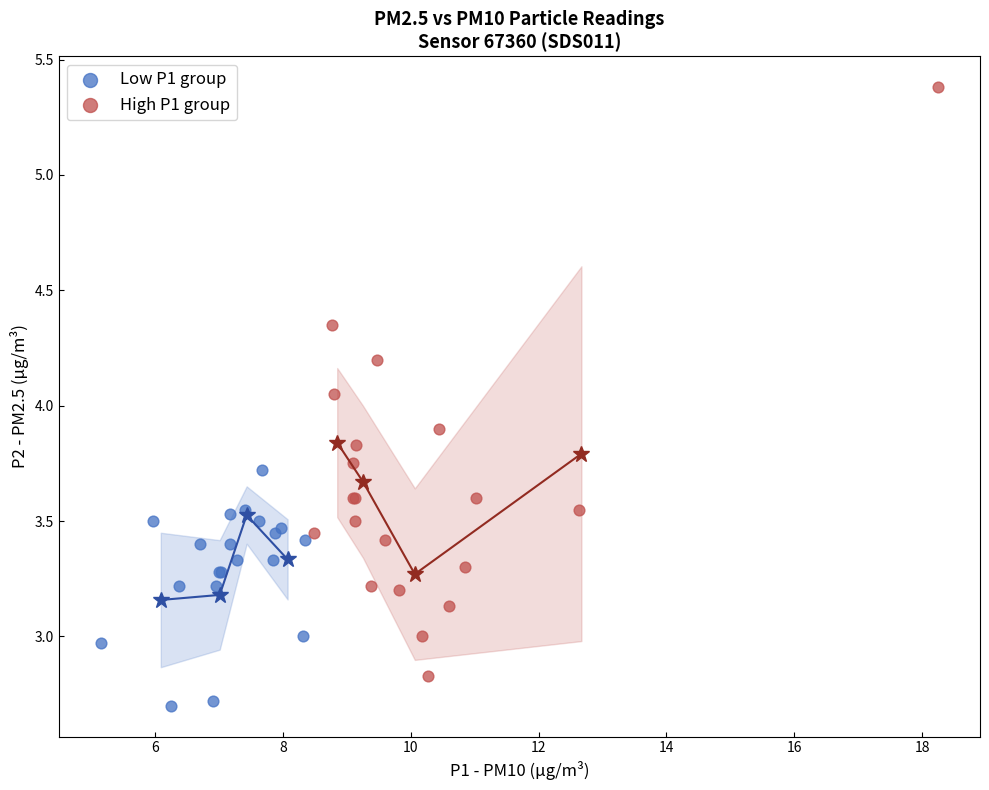

Which series reaches the minimum Y coordinate?

Low P1 group